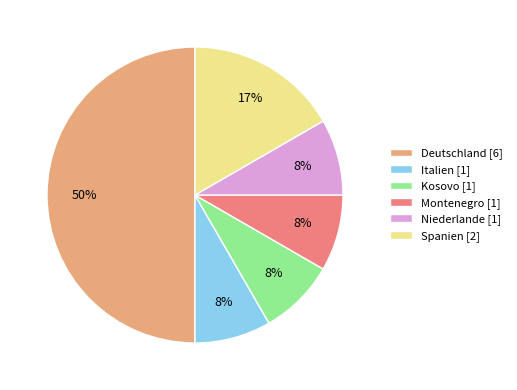

Does Niederlande account for over 50% of the chart?

No